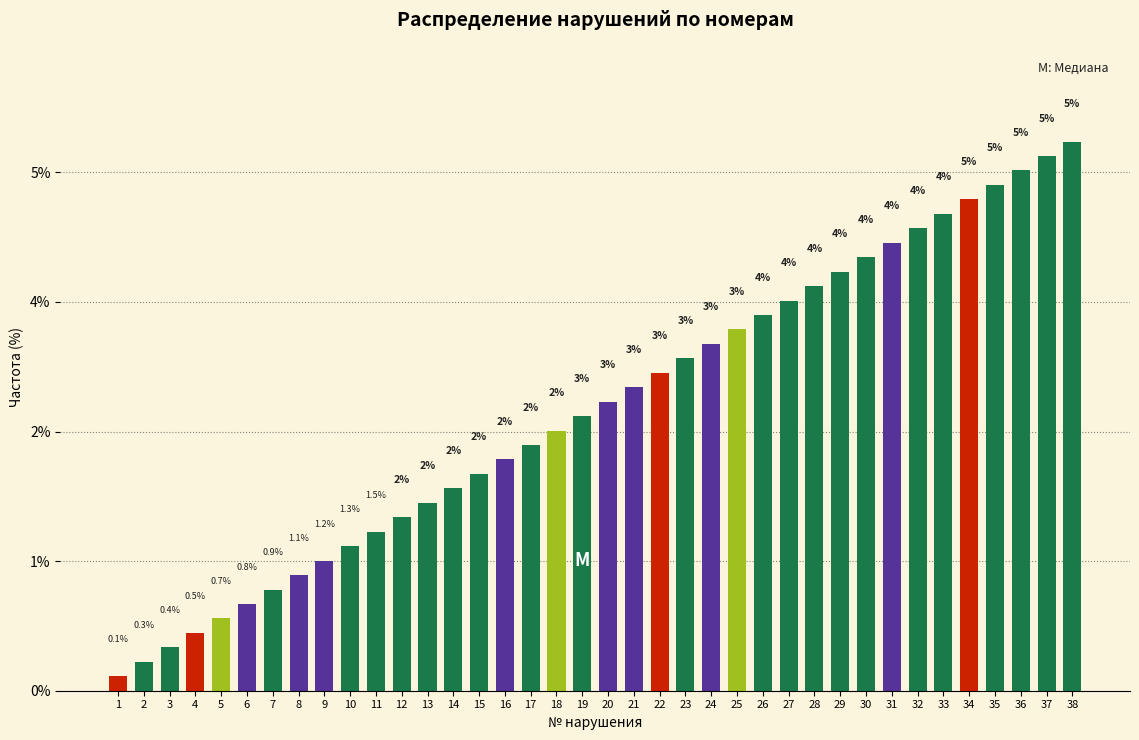

Are the bars horizontal?

No